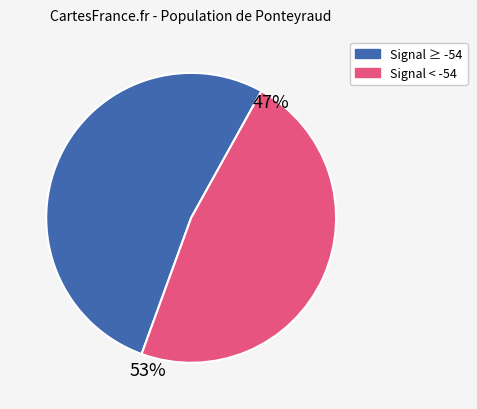

Is there any slice that represents more than half of the pie?

Yes